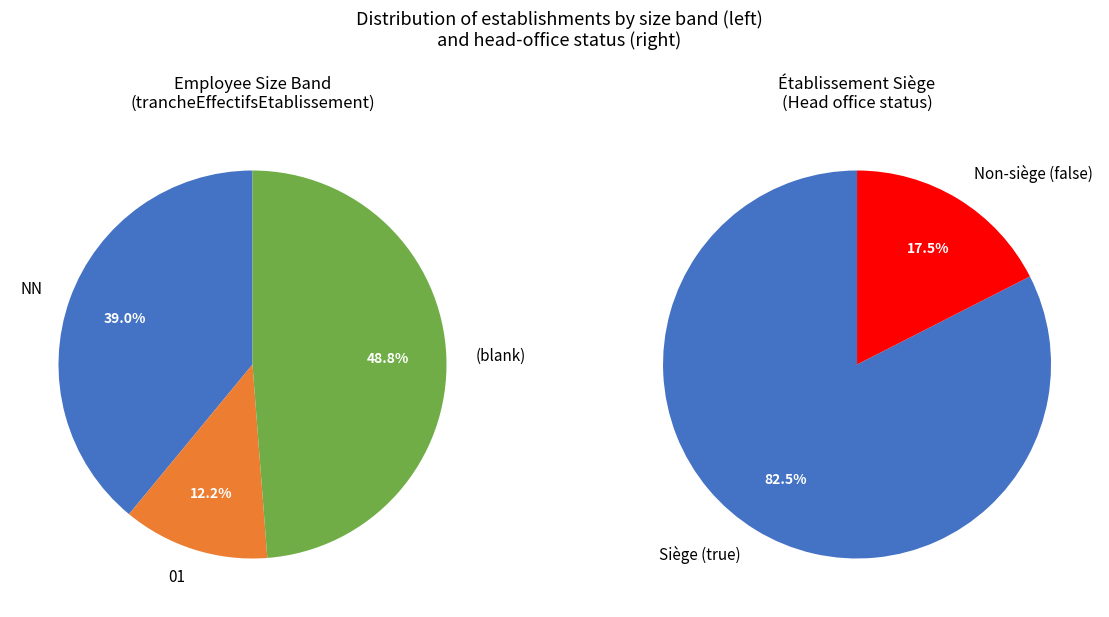

What percentage is the 01 slice, to the nearest percent?

12%